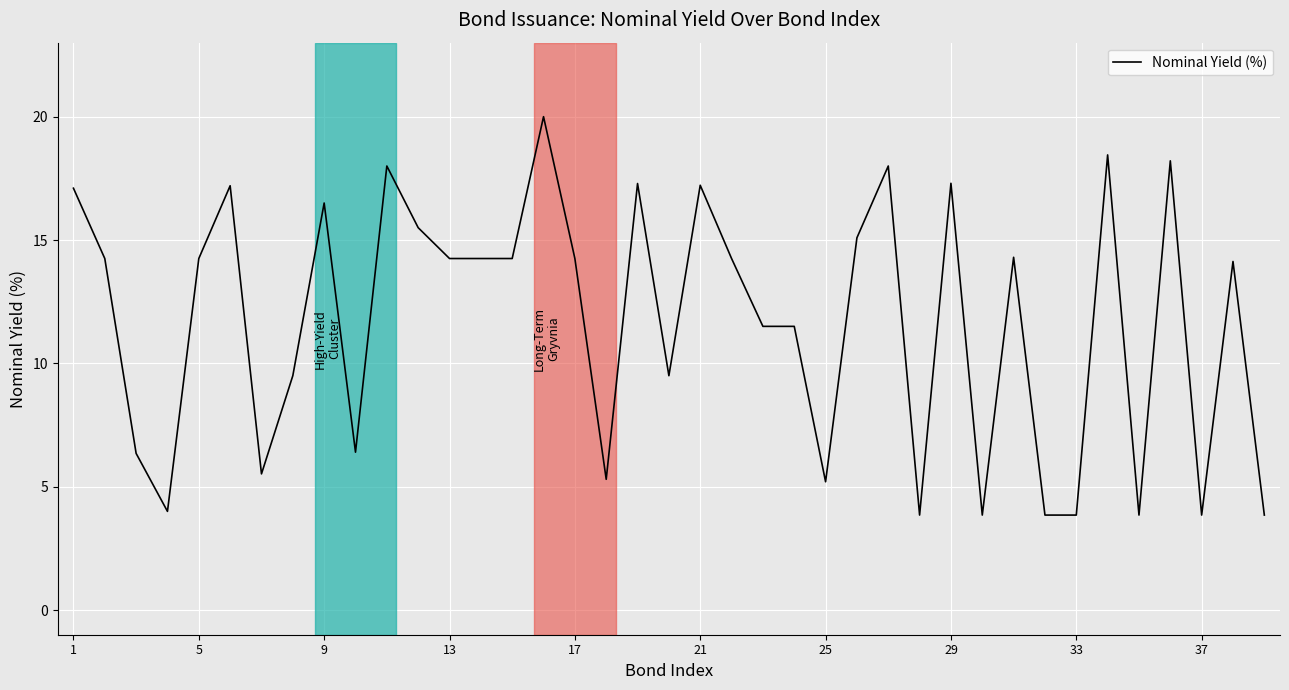

What is the minimum value shown in the chart?

3.9